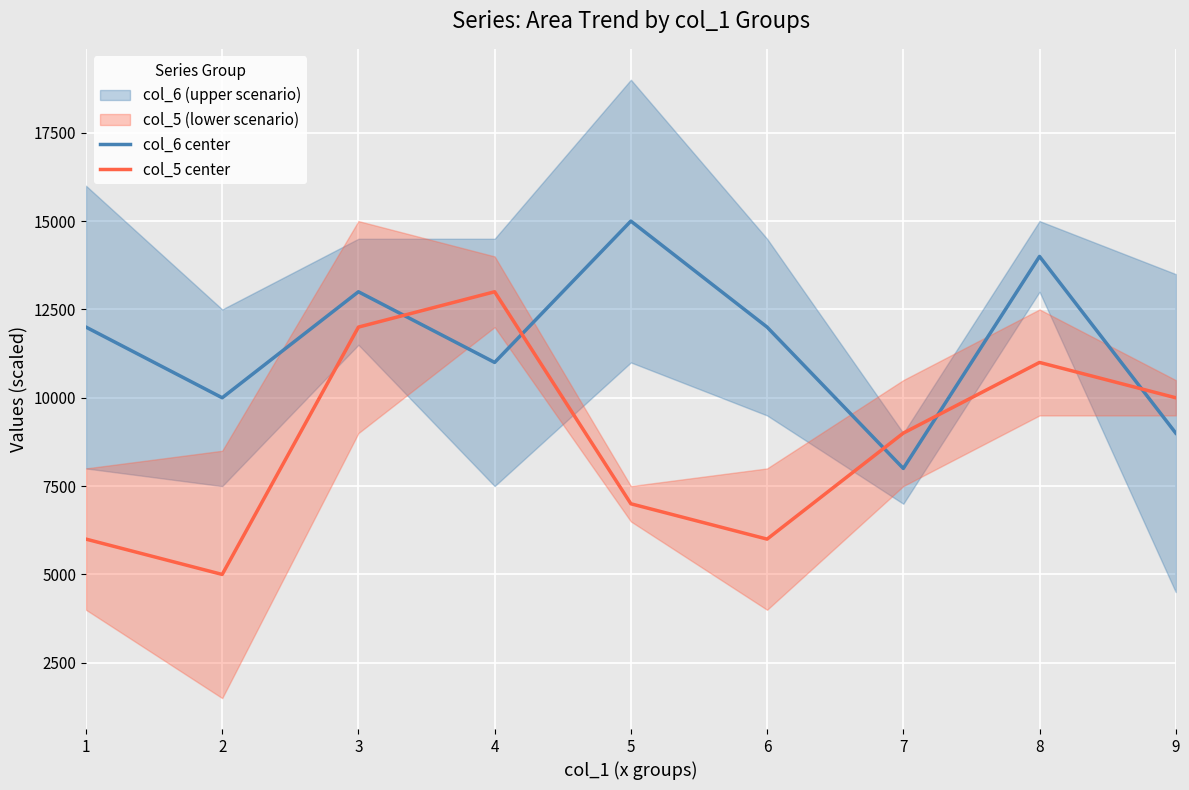

Between 6 and 7, which is larger?

6